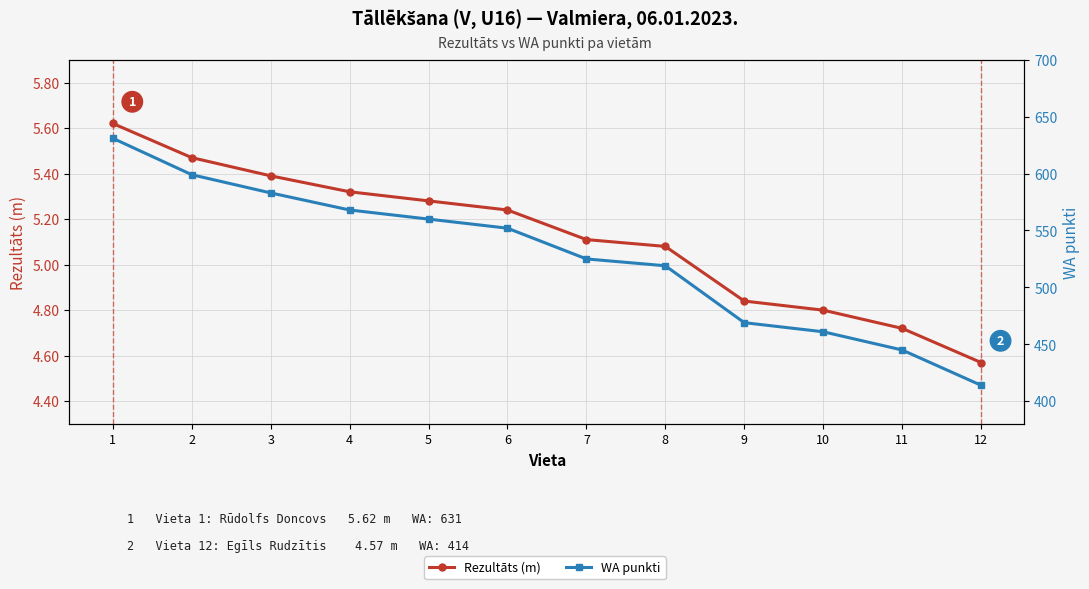

Reading left to right, transcribe all the data shown in this chart.

Rezultāts (m): 1=5.6	2=5.5	3=5.4	4=5.3	5=5.3	6=5.2	7=5.1	8=5.1	9=4.8	10=4.8	11=4.7	12=4.6
WA punkti: 1=631.0	2=599.0	3=583.0	4=568.0	5=560.0	6=552.0	7=525.0	8=519.0	9=469.0	10=461.0	11=445.0	12=414.0